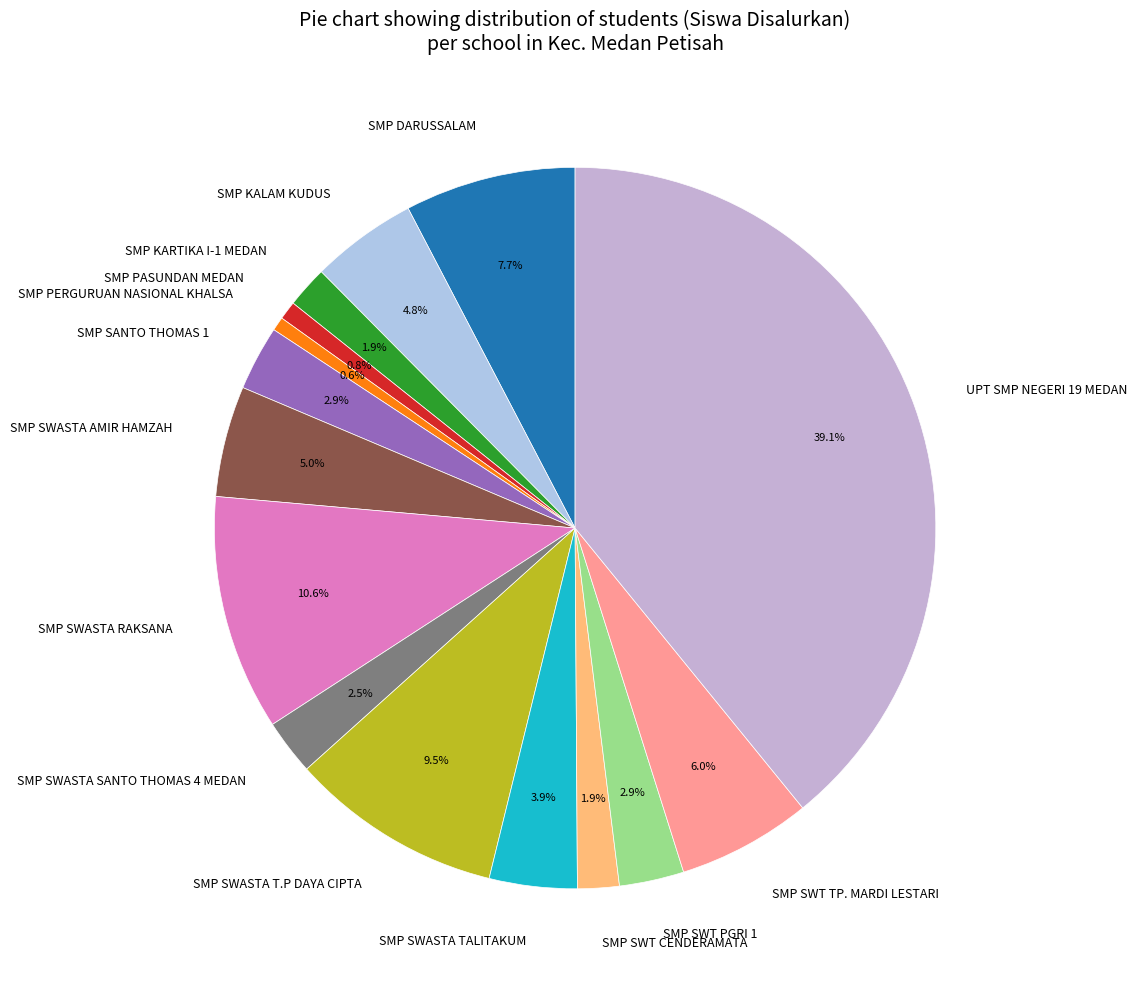

Combined, do SMP SWASTA SANTO THOMAS 4 MEDAN and SMP SWT TP. MARDI LESTARI account for over 50%?

No